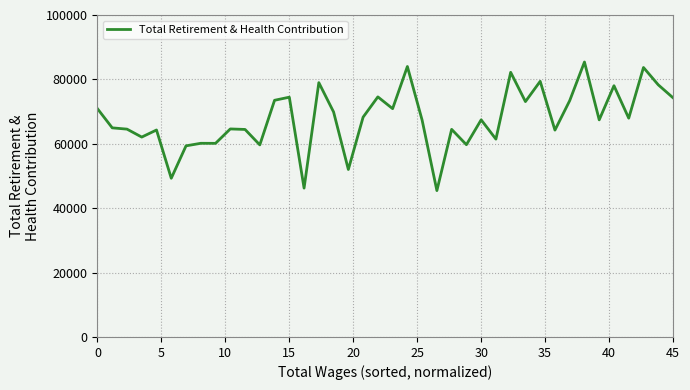

What is the greatest value displayed?

85399